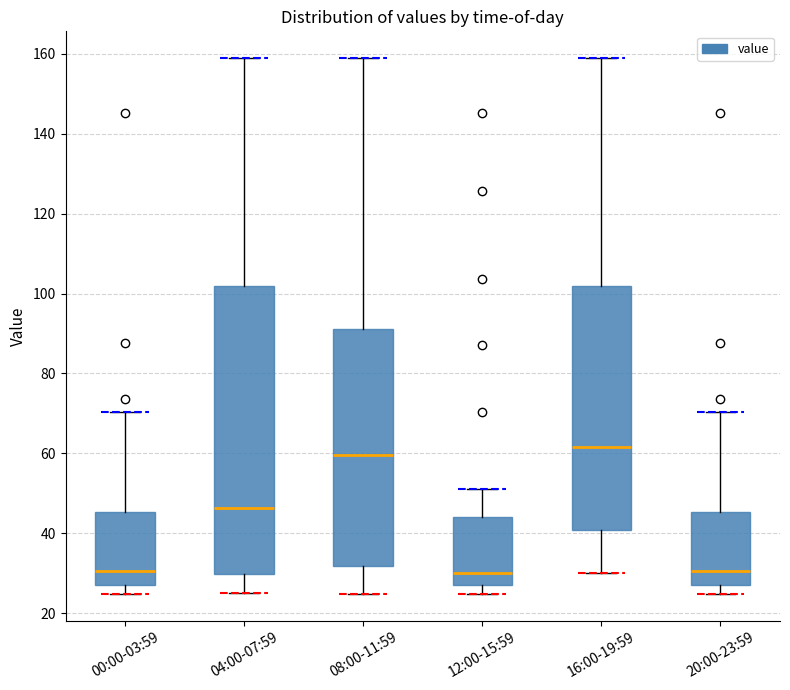

Comparing the boxes themselves (not the whiskers), which one is the tallest?

04:00-07:59